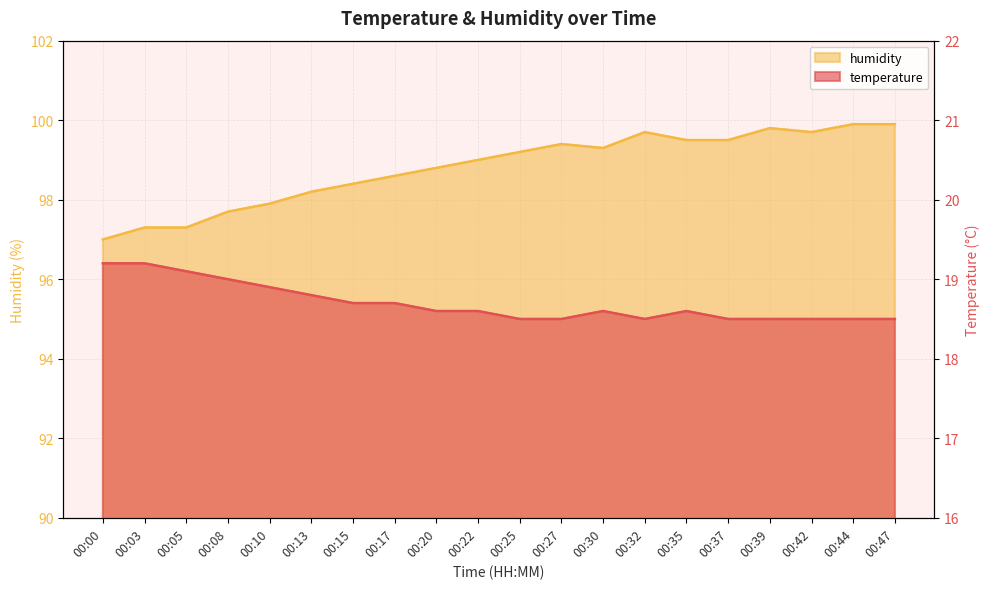

Which series has the widest spread of values?

humidity